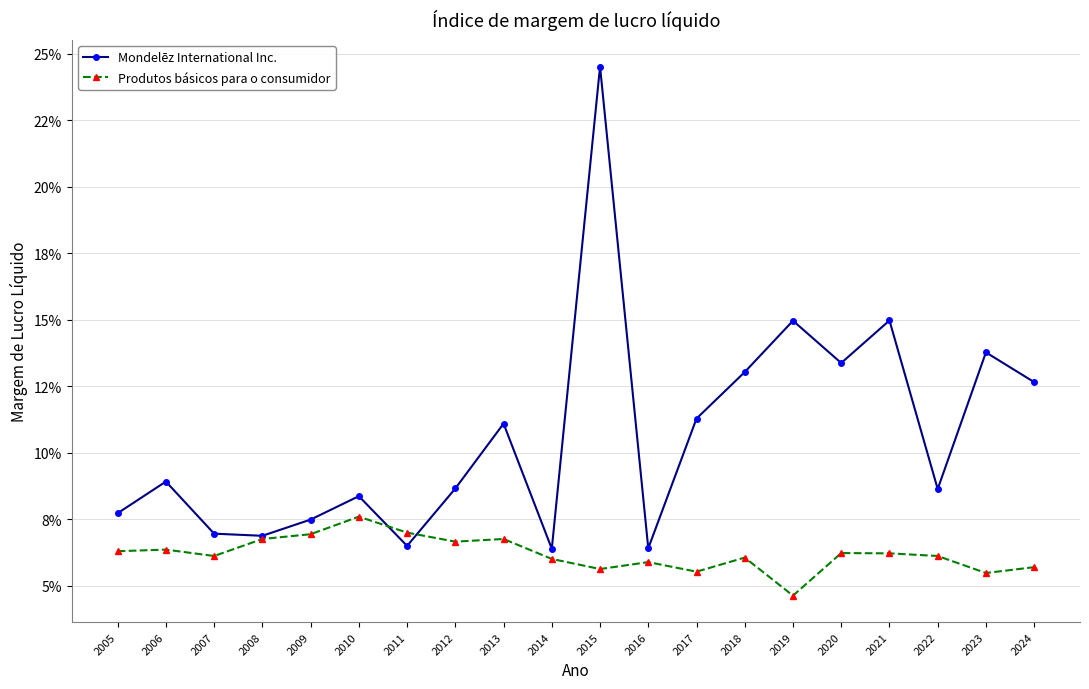

Which category has the lowest value in the Mondelēz International Inc. series?

2014